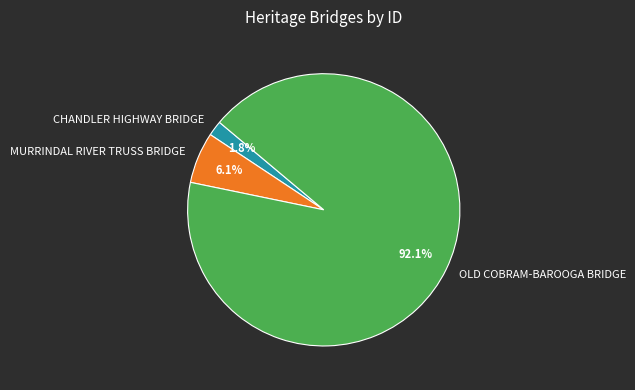

To the nearest percent, what is the difference between the largest and smallest slice percentages?

90%